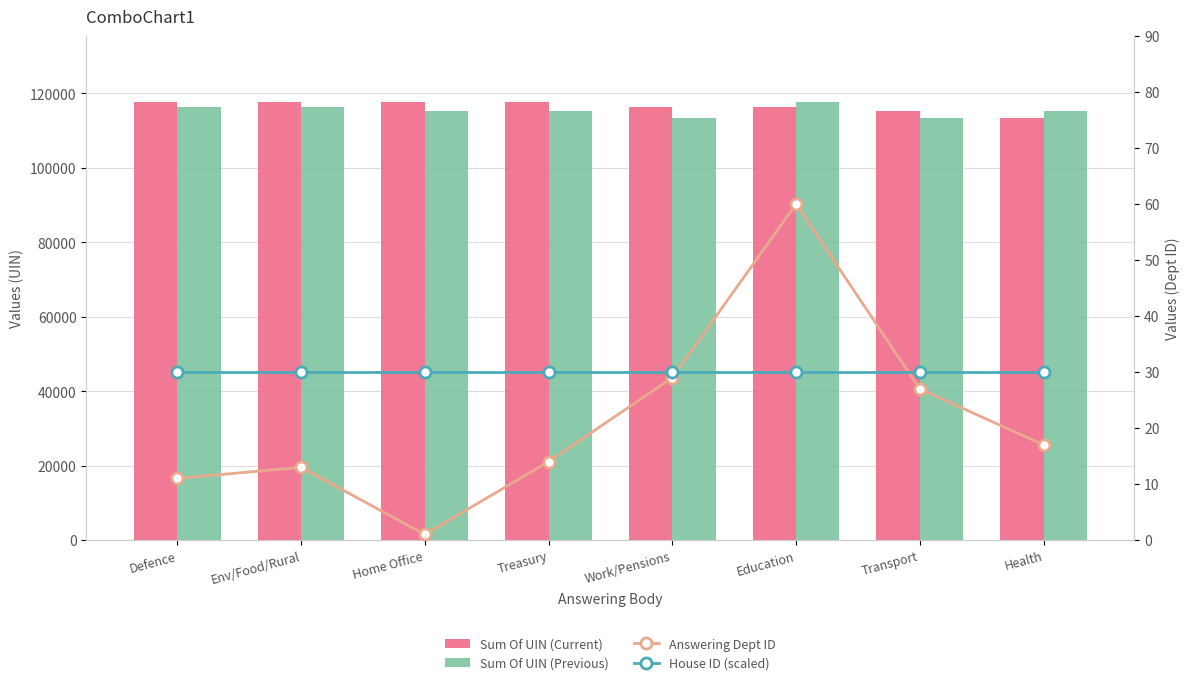

List the labels in order of House ID (scaled) value, smallest first.

Defence, Env/Food/Rural, Home Office, Treasury, Work/Pensions, Education, Transport, Health